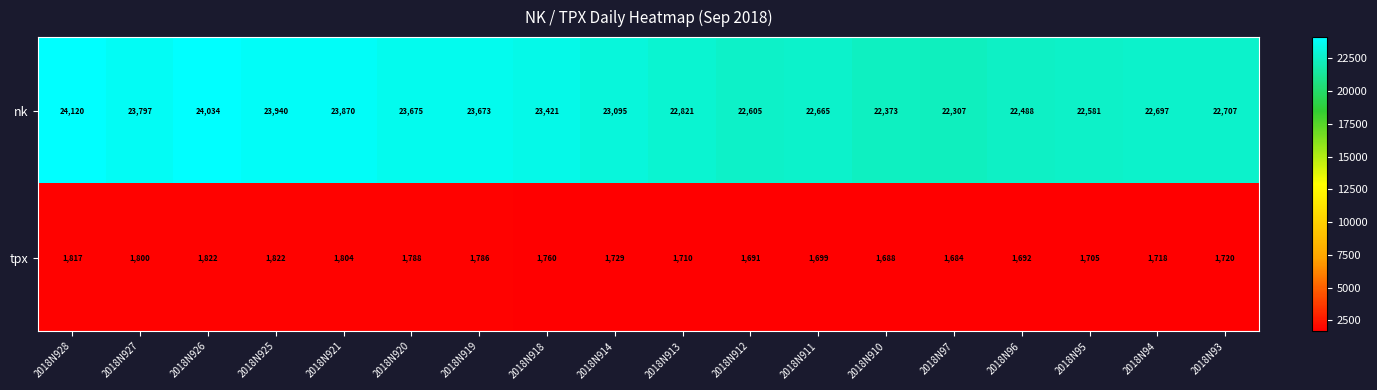

Which series changed the most between 2018N913 and 2018N93?

nk